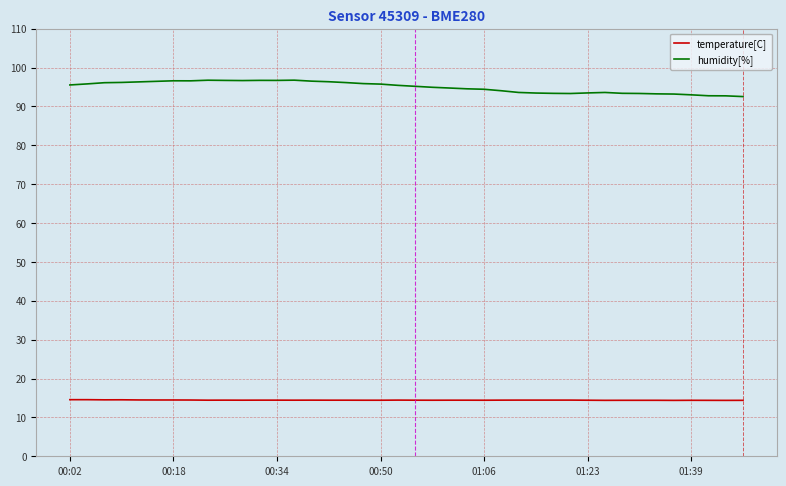

Which series has the largest total across all categories?

humidity[%]